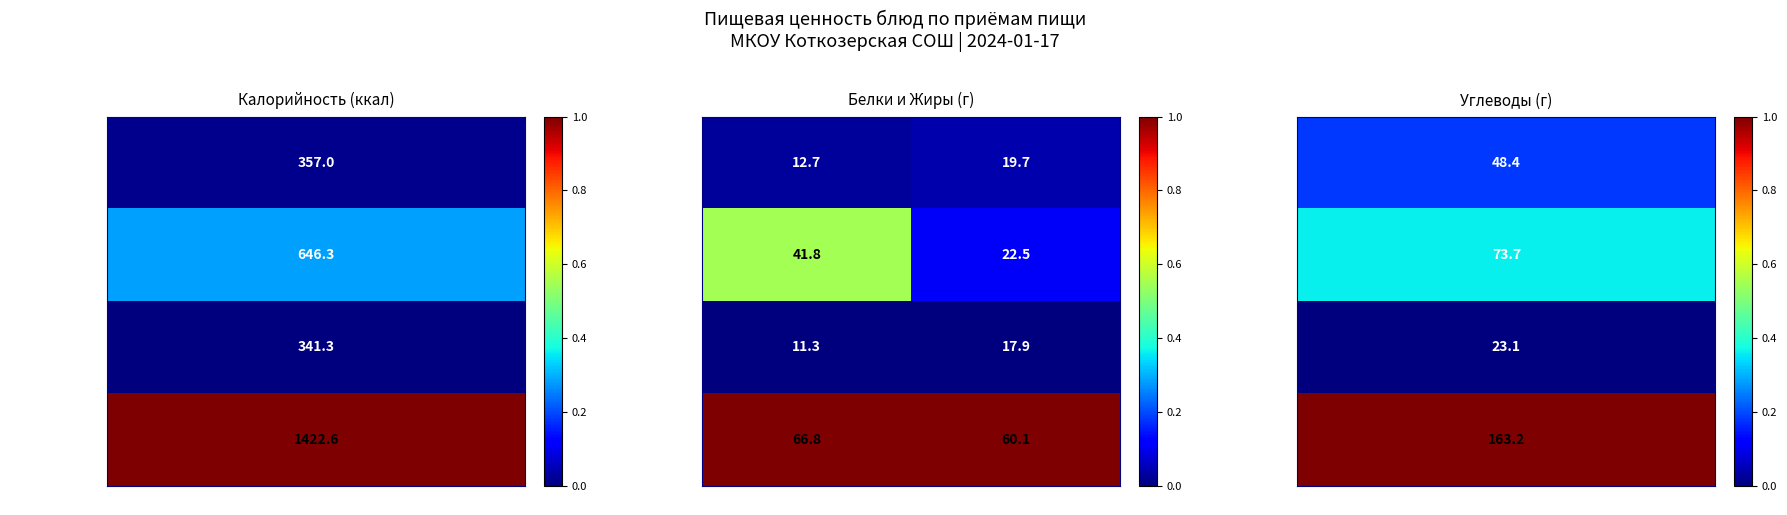

Rank the series at Жиры from highest to lowest value.

Всего за день, Обед, Завтрак, Полдник